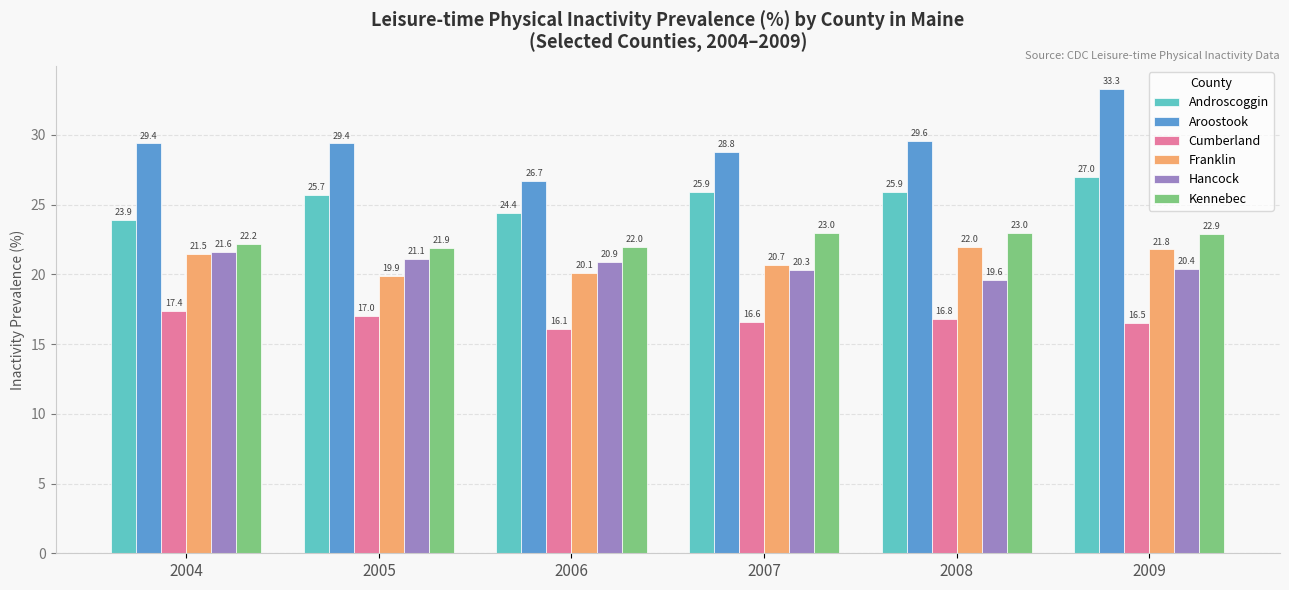

What is the maximum value shown in the chart?

33.3